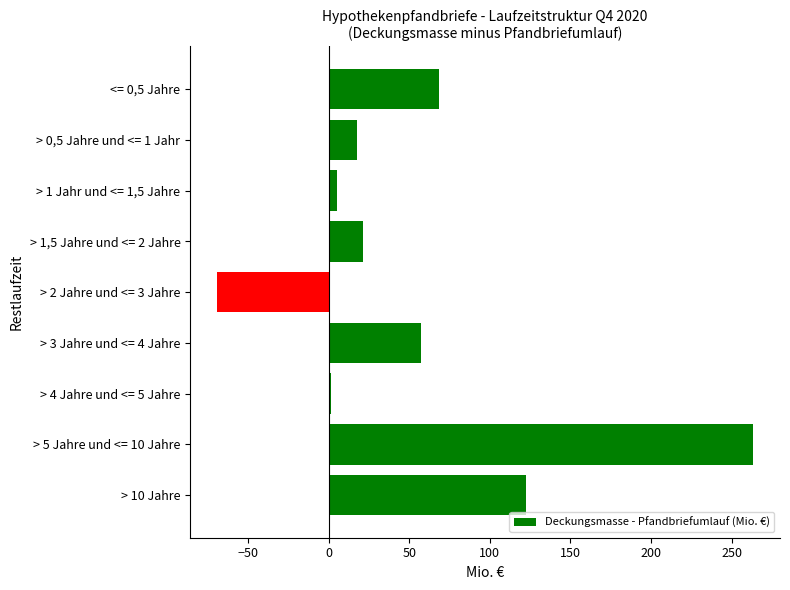

What is the difference between the maximum and second lowest values?

261.9